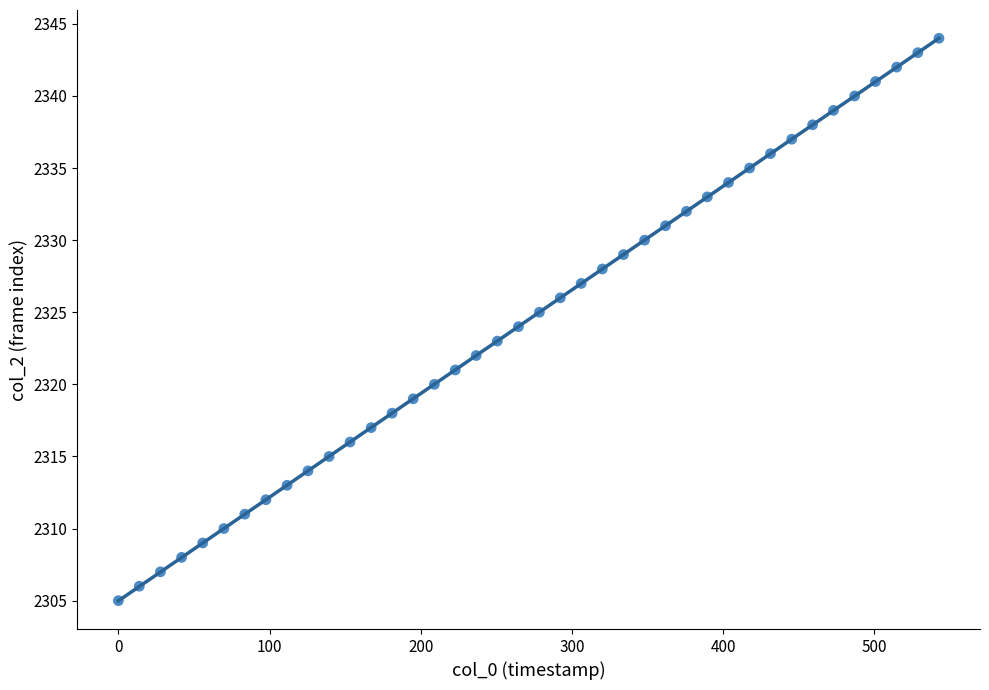

What is the range of Y values (max minus min)?

39